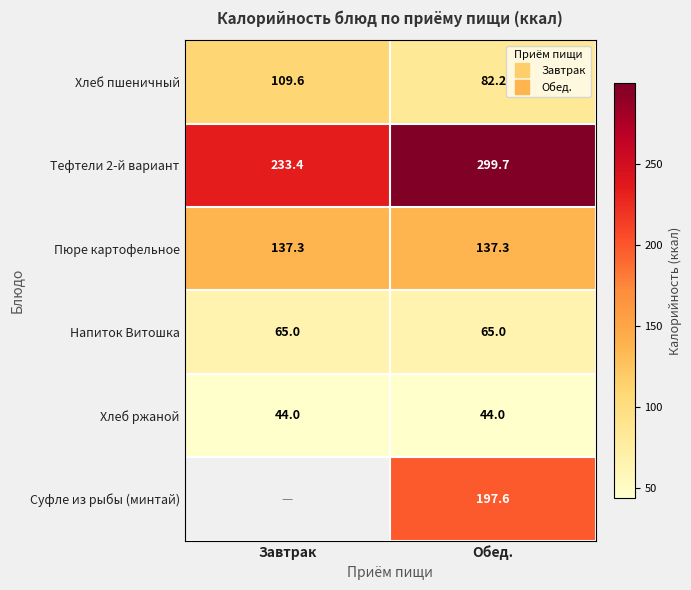

True or false: Тефтели 2-й вариант has a value of 93.9 at Обед..

False